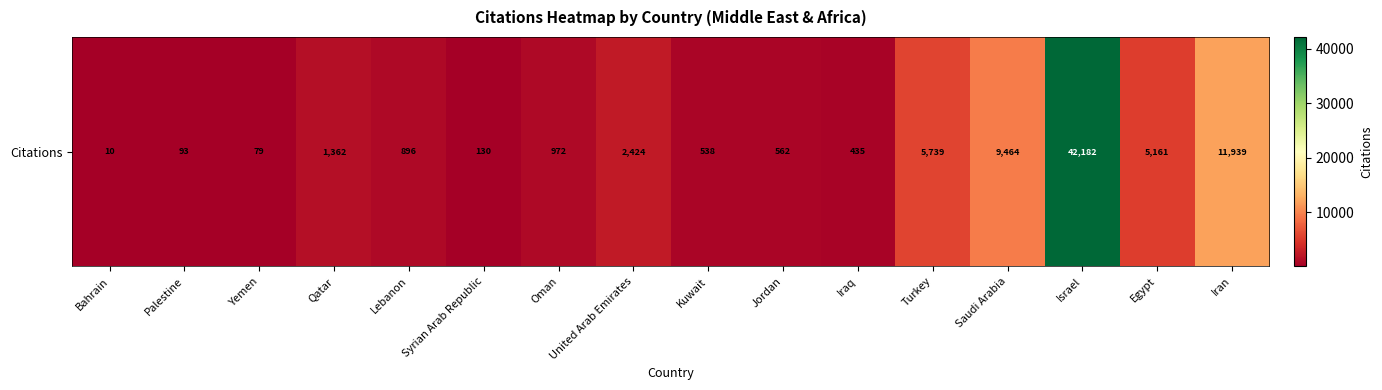

What is the change in value from Syrian Arab Republic to United Arab Emirates?

+2294